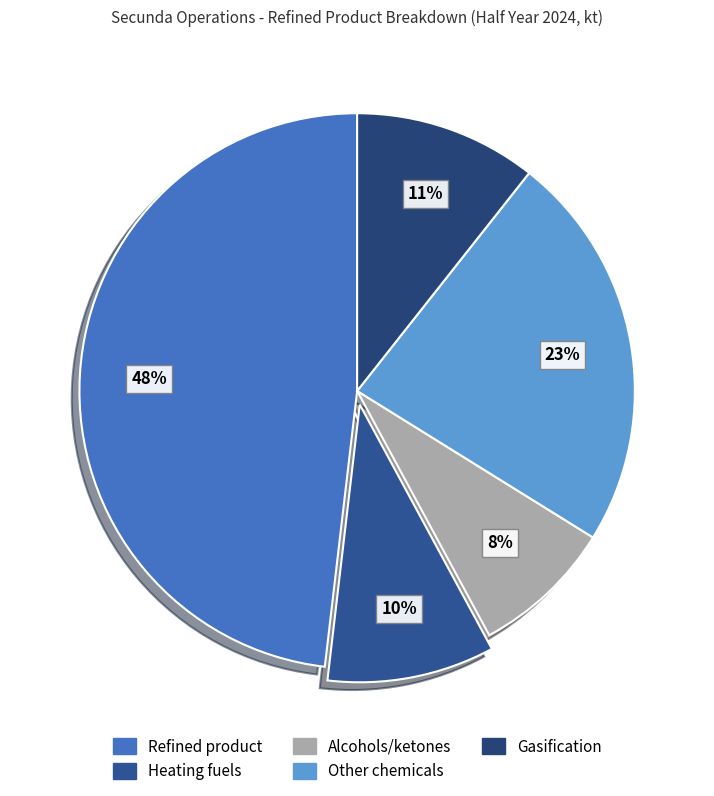

Does Heating fuels account for over 50% of the chart?

No